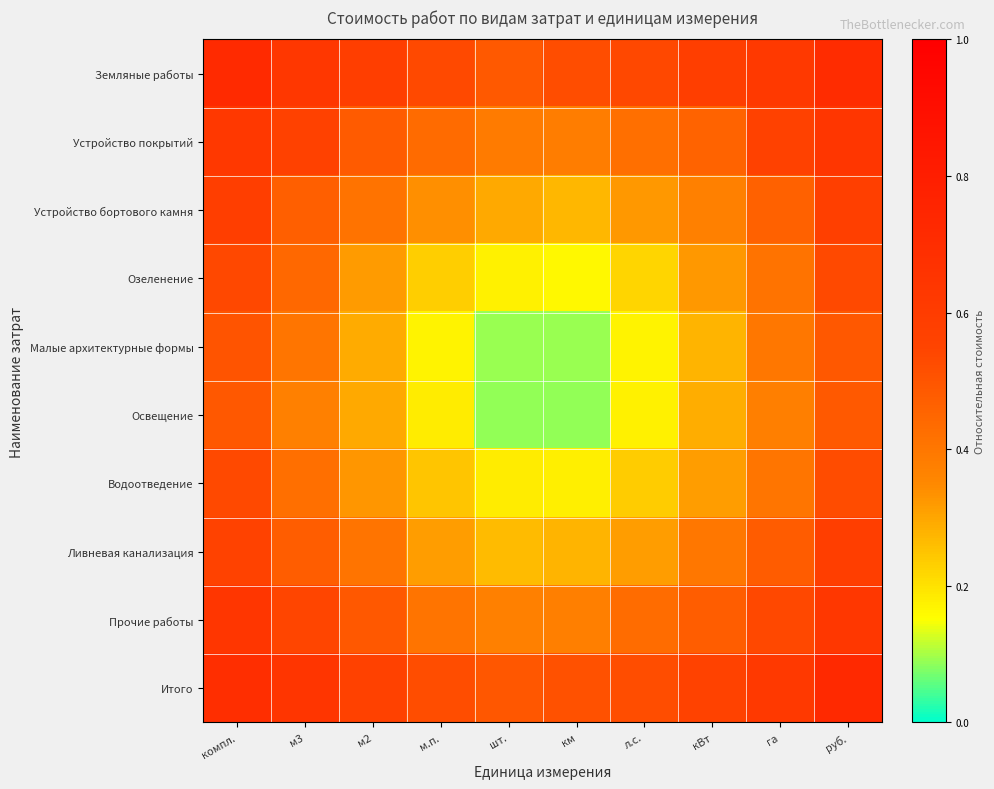

How many categories are shown in the chart?

10